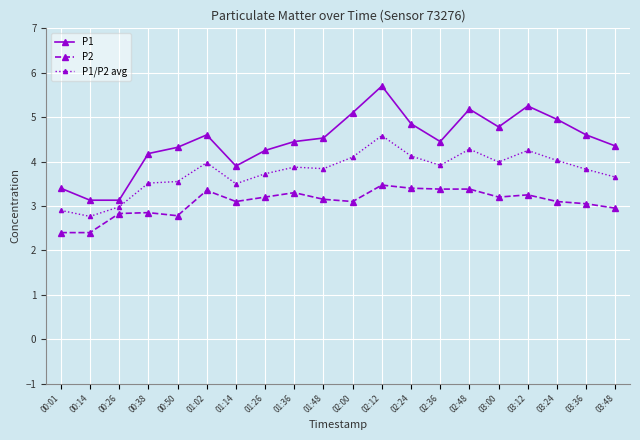

How many data points does each series have?

20